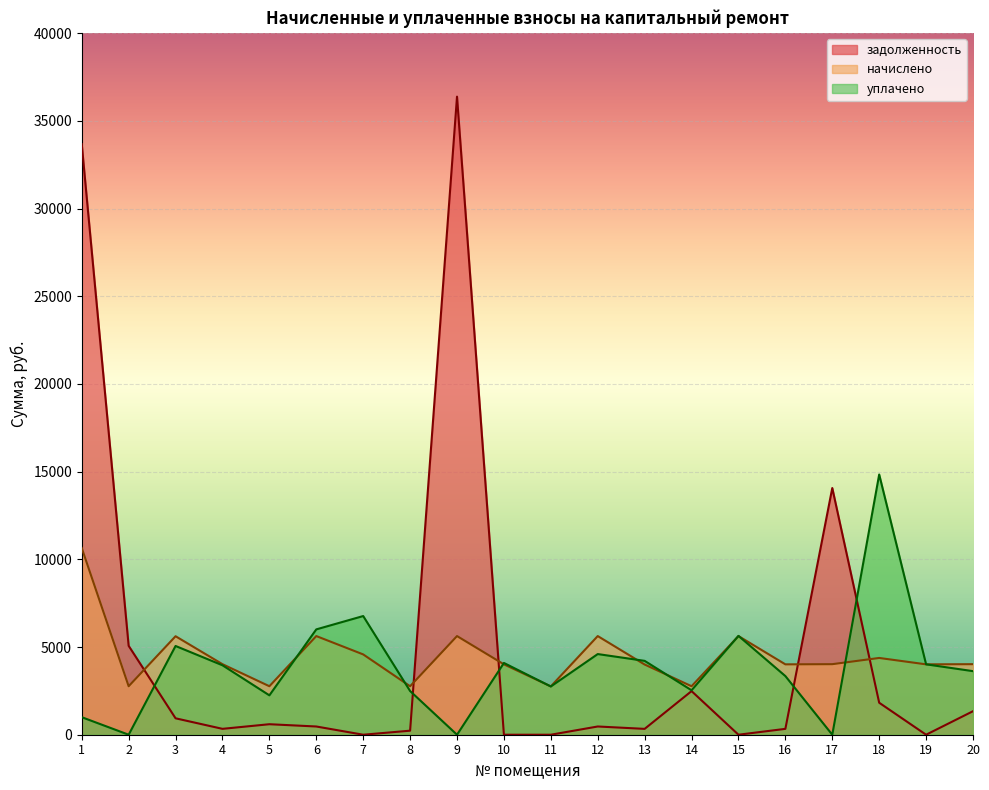

Which series has the widest spread of values?

задолженность